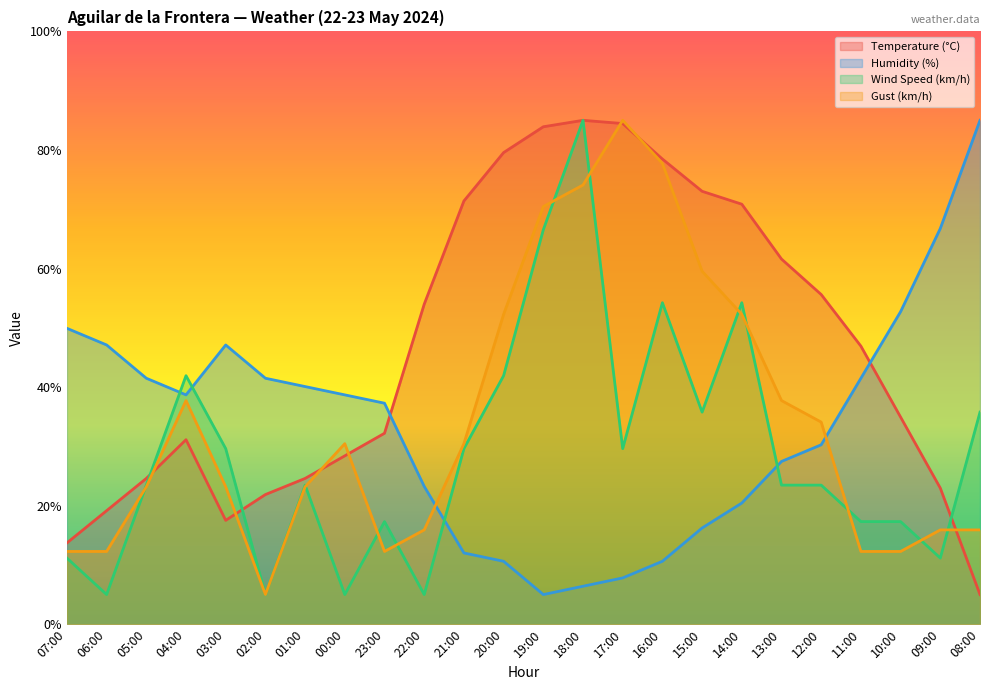

What is the label of the 16th point from the left?

16:00